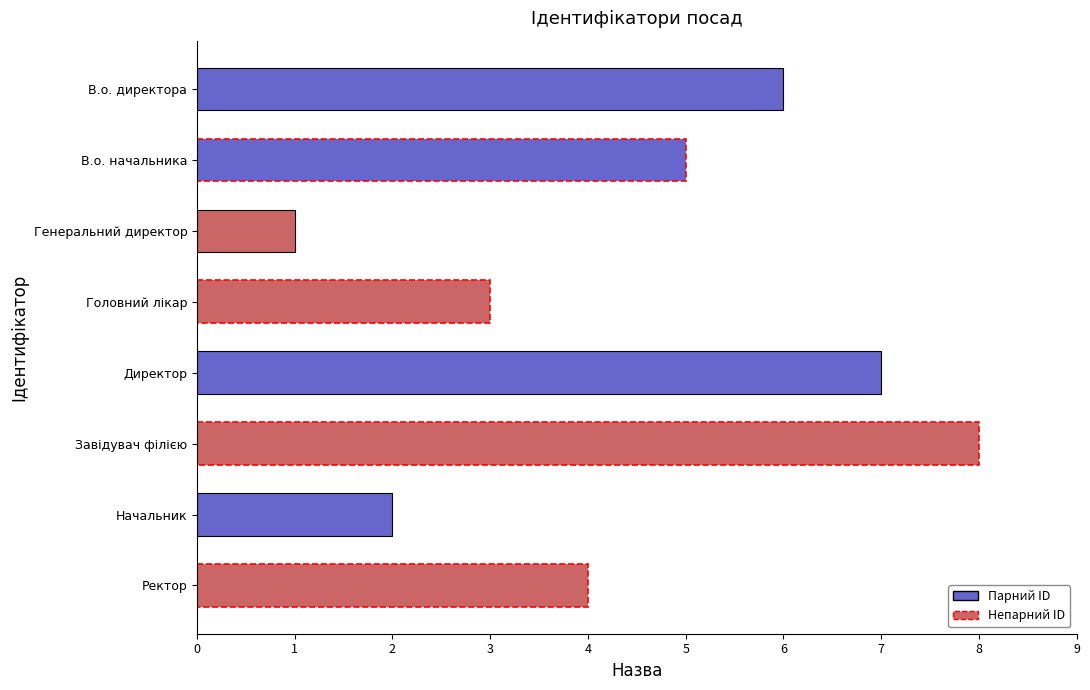

At which label is the value closest to 4?

Ректор